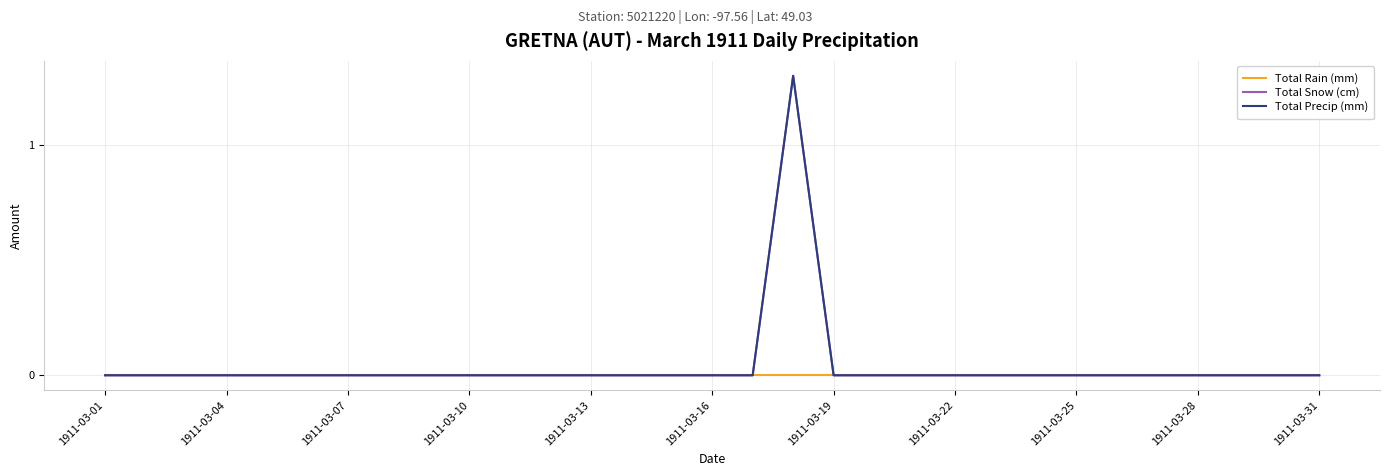

True or false: Total Rain (mm) and Total Snow (cm) cross at least once.

False